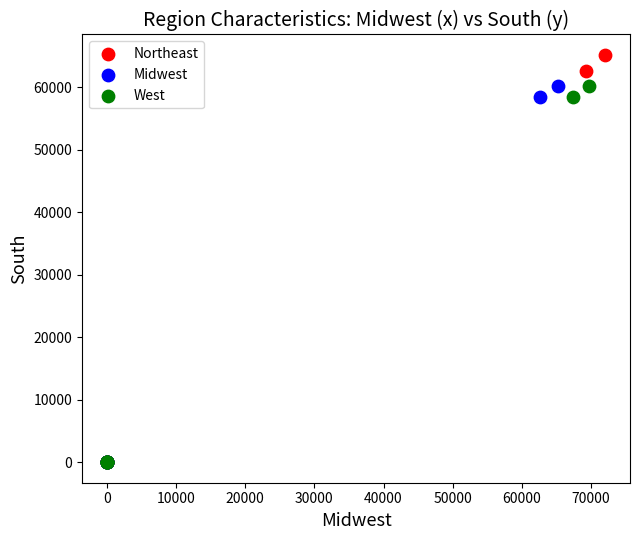

Which series reaches the maximum Y coordinate?

Northeast